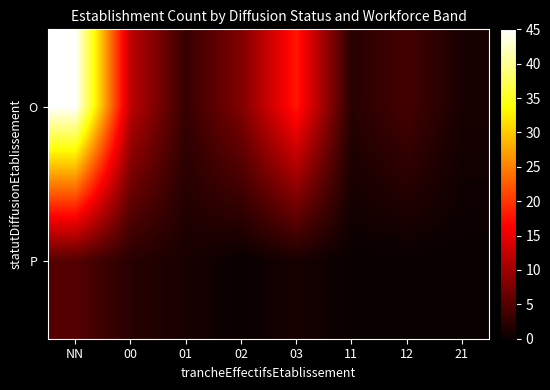

What is the approximate value of P at 00?

1